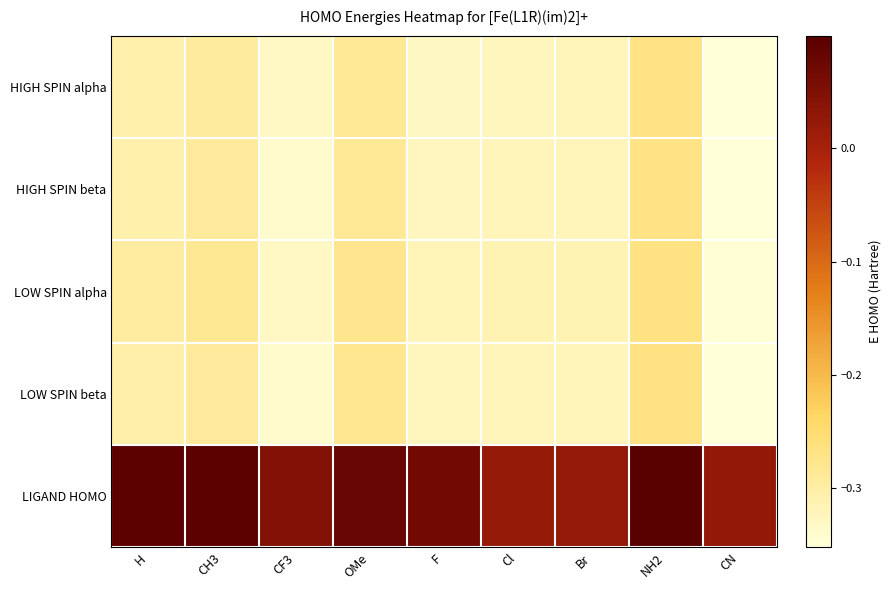

Which category has the lowest value across all series?

CN